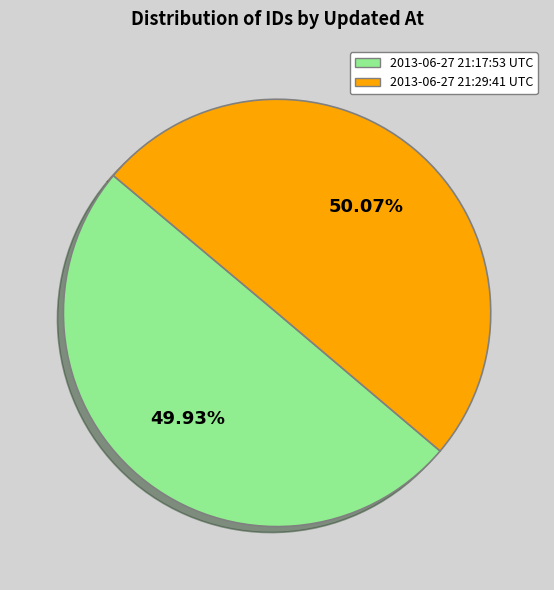

Does any single category account for the majority?

Yes